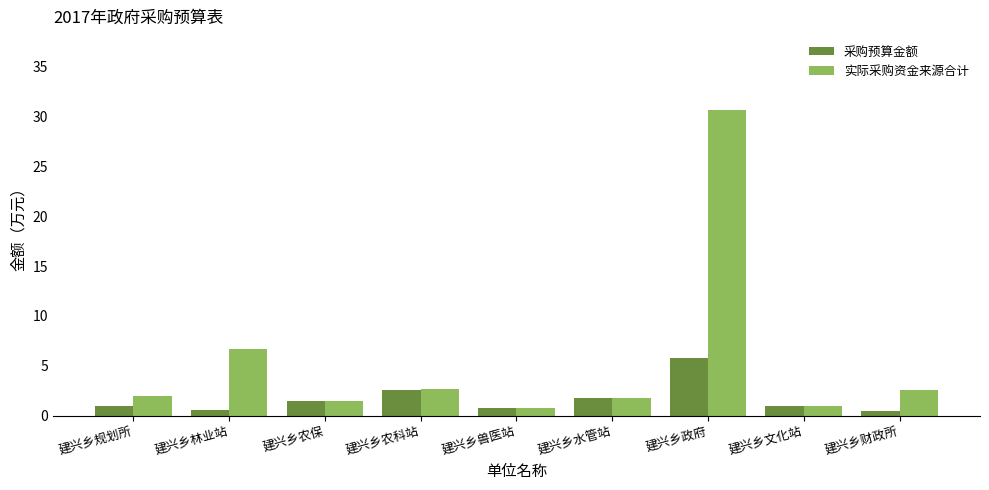

True or false: 实际采购资金来源合计 has a value of 0.8 at 建兴乡兽医站.

True